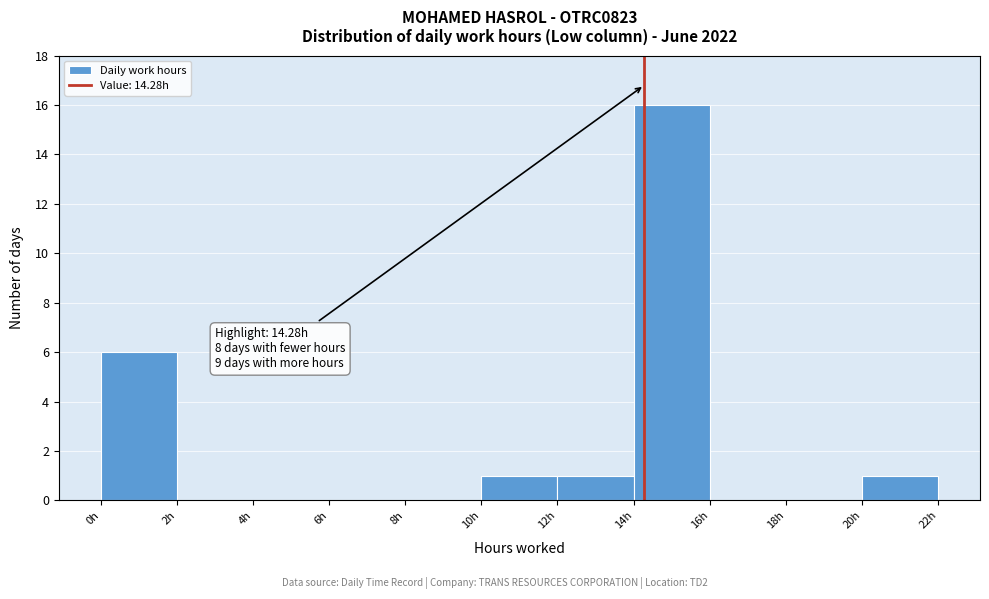

Over which range of the x-axis is the bar tallest?

14 to 16